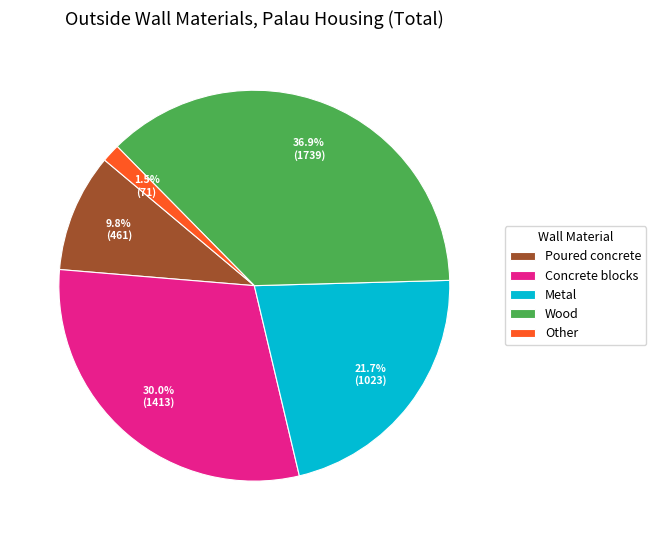

Is there any slice that represents more than half of the pie?

No